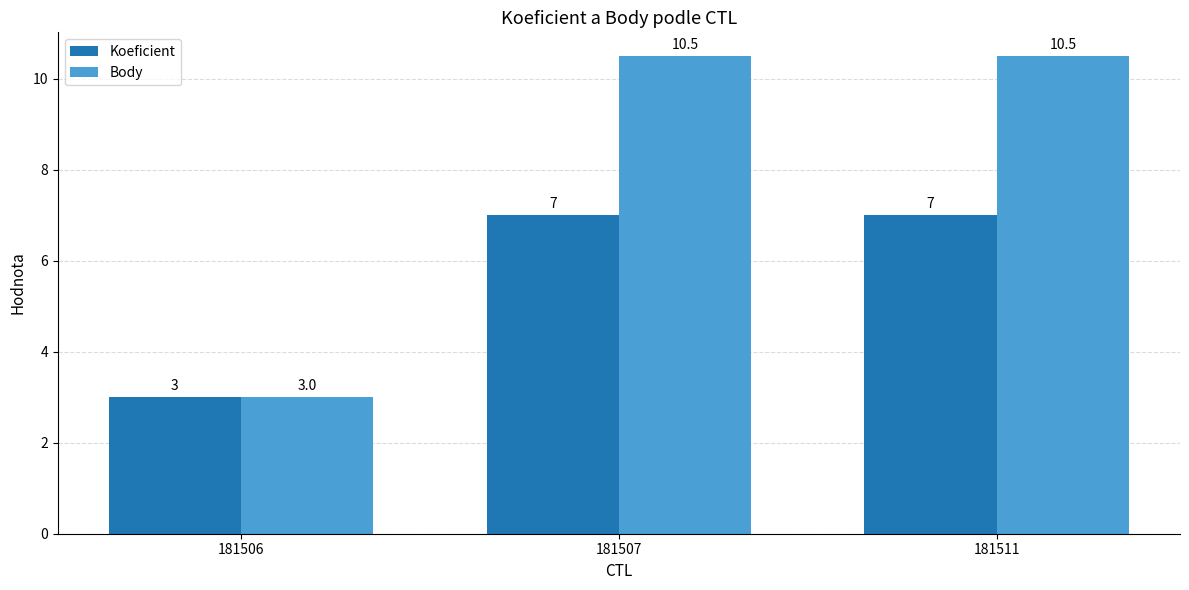

What is the difference between the Body values at 181506 and 181511?

7.5